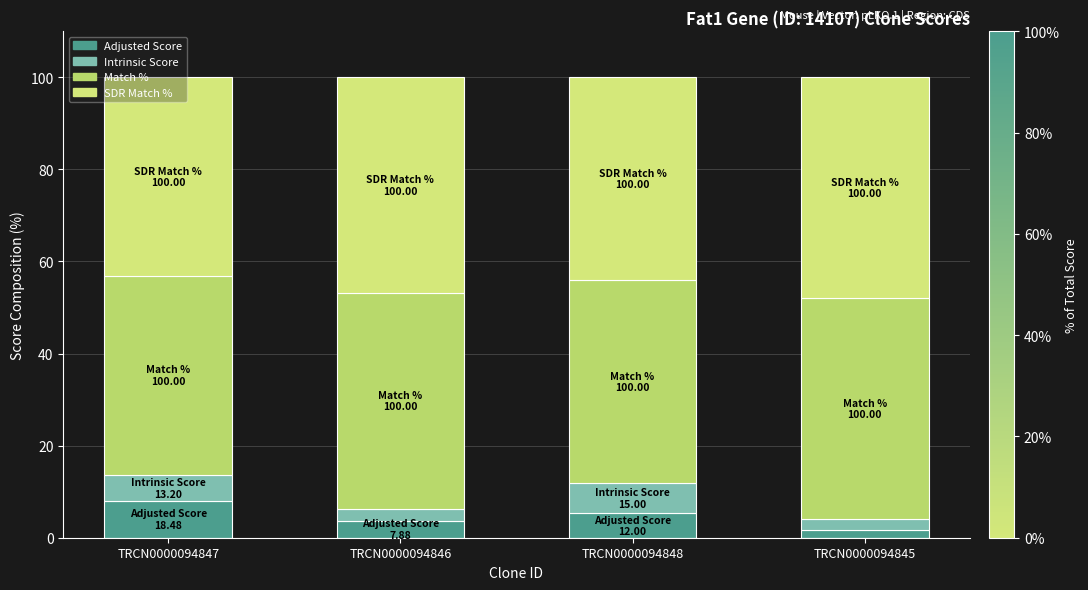

What is the sum of all SDR Match % values?

182.0